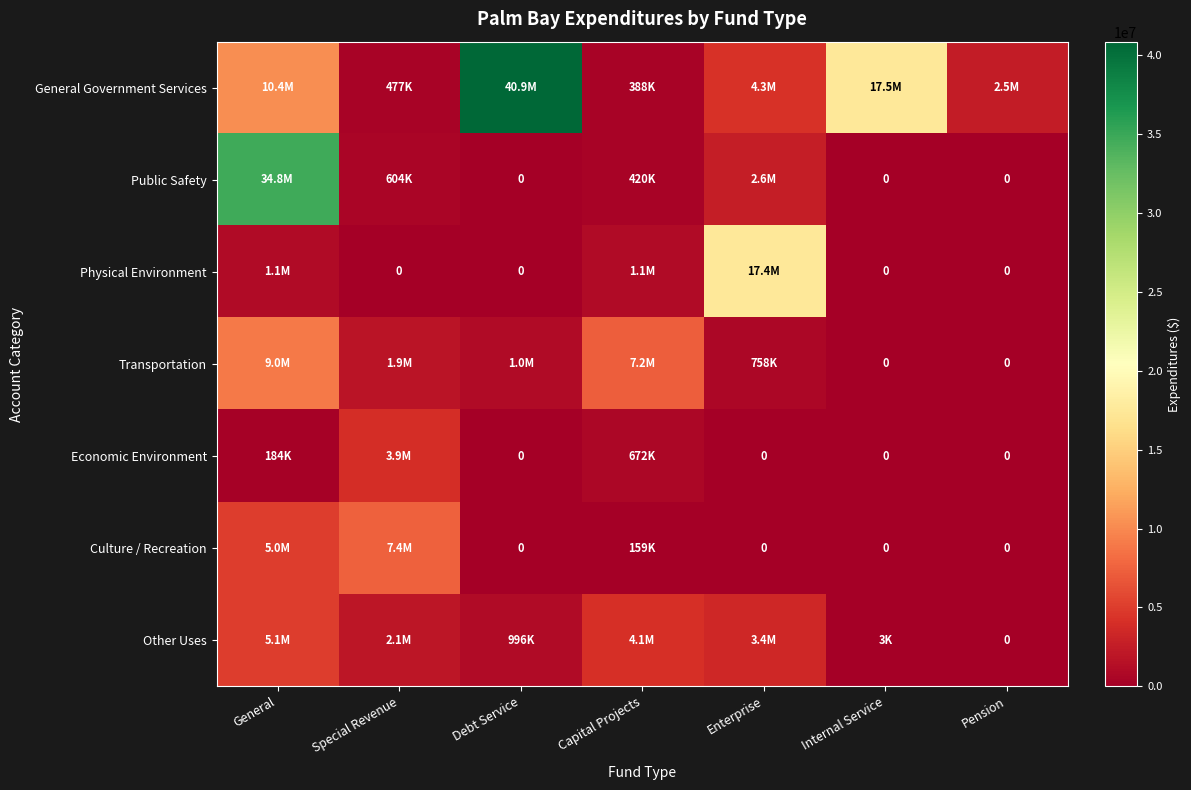

At which label is Public Safety closest to 17384345?

Enterprise